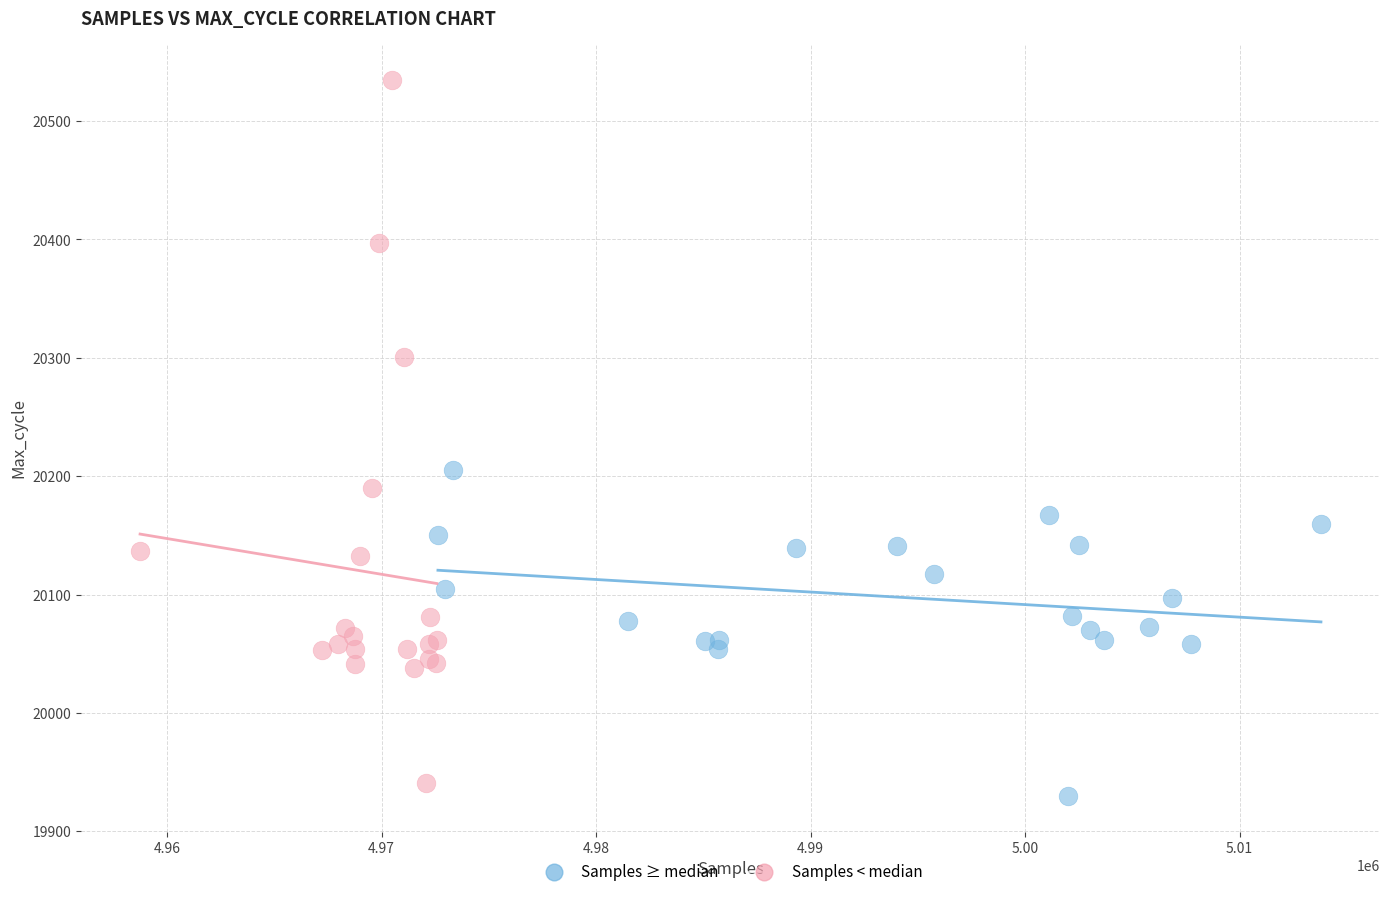

Which series has the largest Y range (max minus min)?

Samples < median